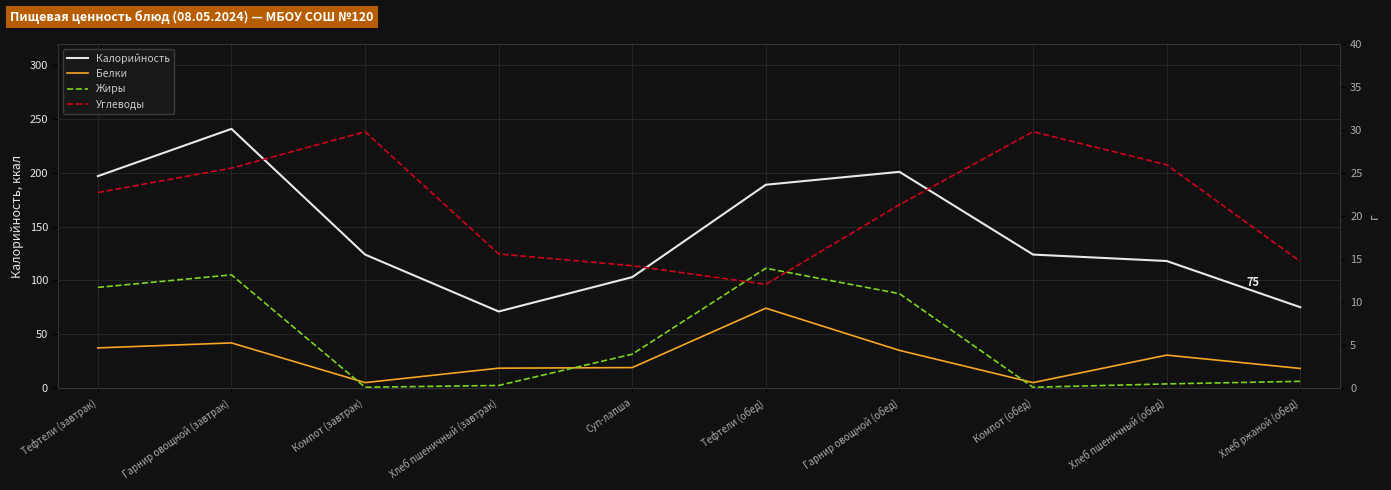

Reading right to left, what are all the values shown in this chart?

Калорийность: Хлеб ржаной (обед)=75.0	Хлеб пшеничный (обед)=118.0	Компот (обед)=124.0	Гарнир овощной (обед)=201.0	Тефтели (обед)=189.0	Суп-лапша=103.0	Хлеб пшеничный (завтрак)=71.0	Компот (завтрак)=124.0	Гарнир овощной (завтрак)=241.0	Тефтели (завтрак)=197.0
Белки: Хлеб ржаной (обед)=2.2	Хлеб пшеничный (обед)=3.8	Компот (обед)=0.6	Гарнир овощной (обед)=4.3	Тефтели (обед)=9.3	Суп-лапша=2.4	Хлеб пшеничный (завтрак)=2.3	Компот (завтрак)=0.6	Гарнир овощной (завтрак)=5.2	Тефтели (завтрак)=4.6
Жиры: Хлеб ржаной (обед)=0.8	Хлеб пшеничный (обед)=0.5	Компот (обед)=0.1	Гарнир овощной (обед)=10.9	Тефтели (обед)=13.9	Суп-лапша=3.9	Хлеб пшеничный (завтрак)=0.3	Компот (завтрак)=0.1	Гарнир овощной (завтрак)=13.1	Тефтели (завтрак)=11.7
Углеводы: Хлеб ржаной (обед)=14.7	Хлеб пшеничный (обед)=25.9	Компот (обед)=29.8	Гарнир овощной (обед)=21.3	Тефтели (обед)=12.0	Суп-лапша=14.2	Хлеб пшеничный (завтрак)=15.6	Компот (завтрак)=29.8	Гарнир овощной (завтрак)=25.6	Тефтели (завтрак)=22.7